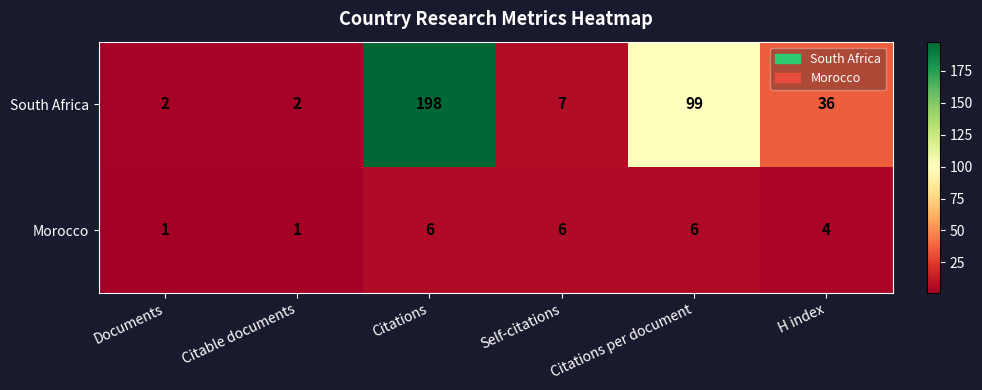

At Self-citations, list the series in order from smallest to largest.

Morocco, South Africa